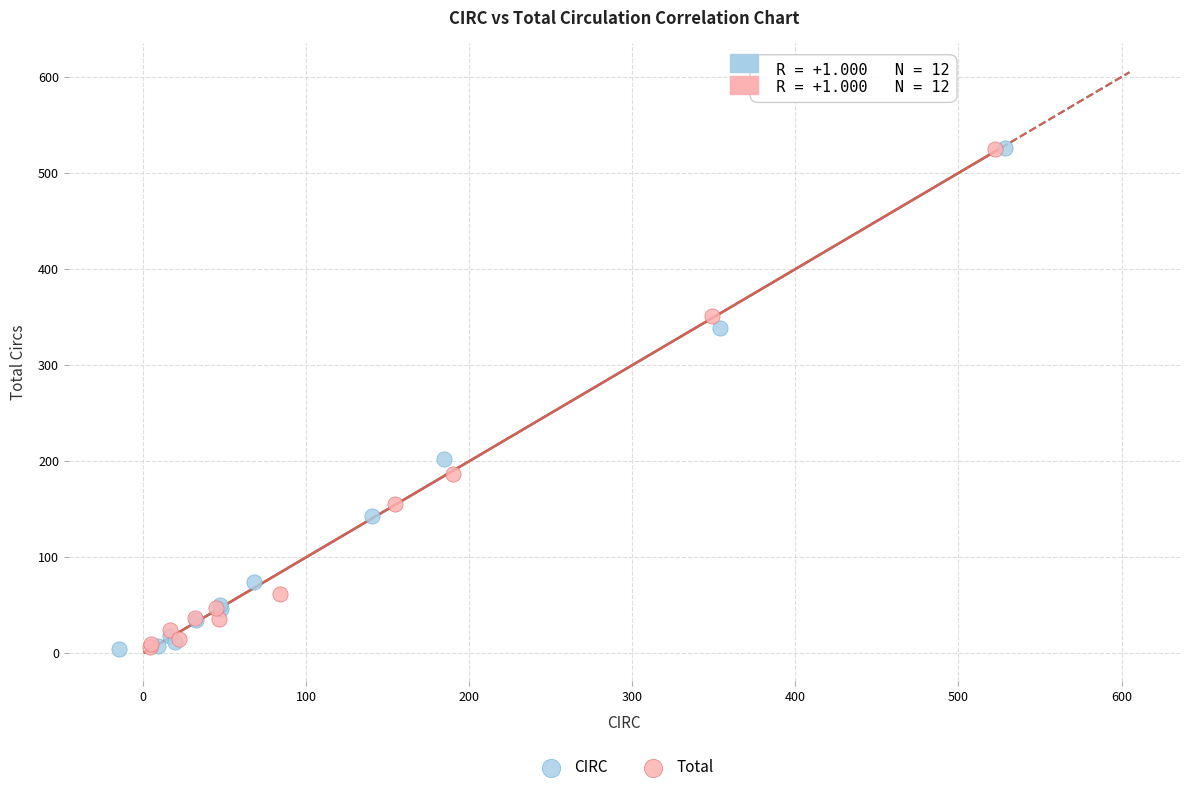

Which series has the widest spread of Y values?

CIRC